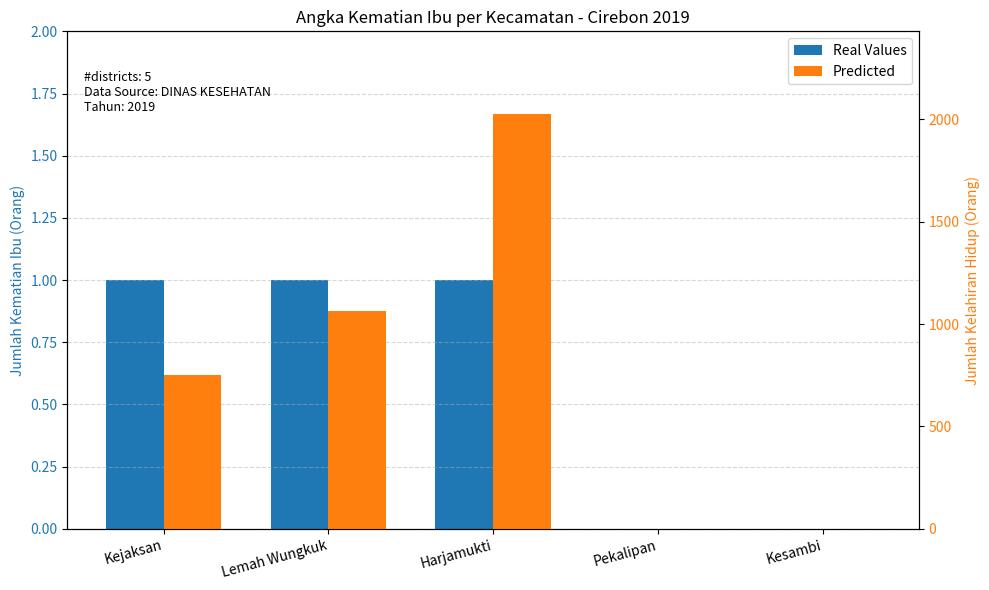

How many bars are there in each group?

2